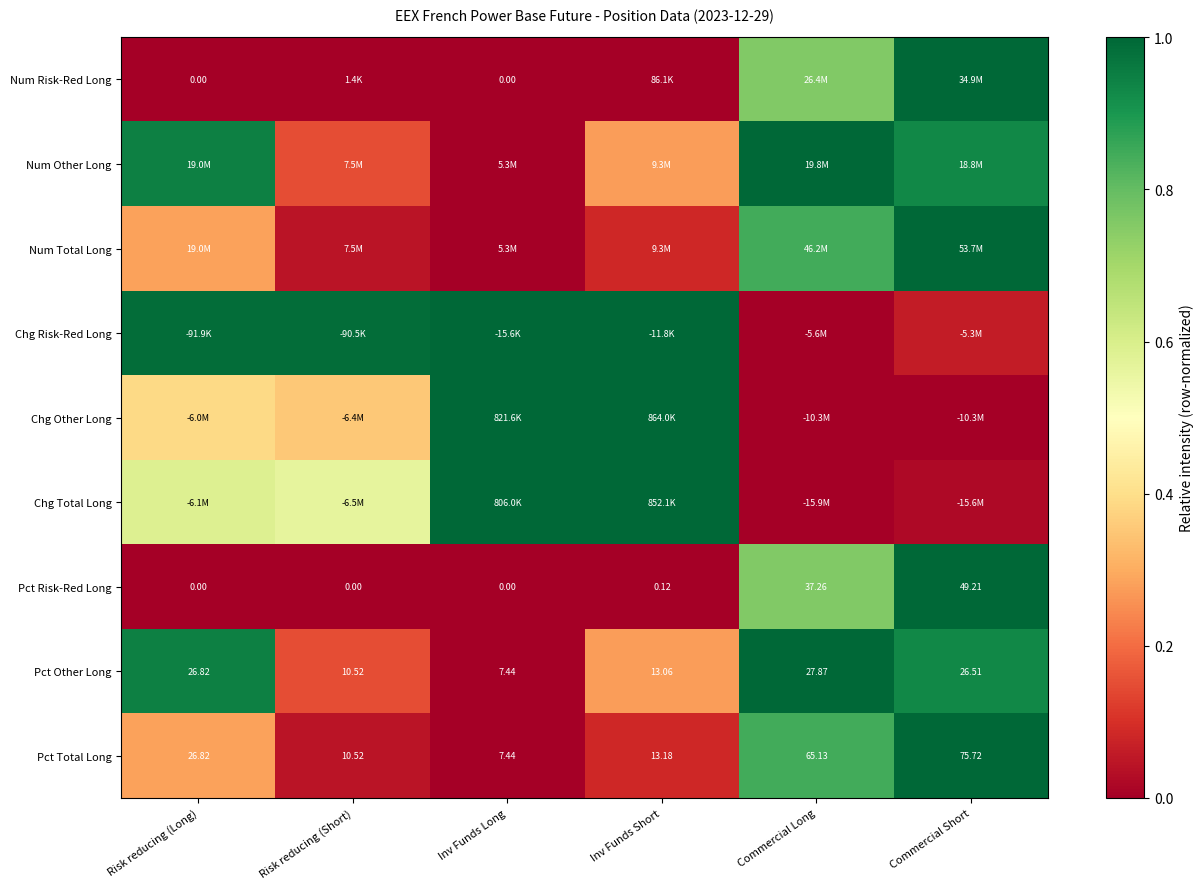

Where is Pct Risk-Red Long nearest to the value 24?

Commercial Long